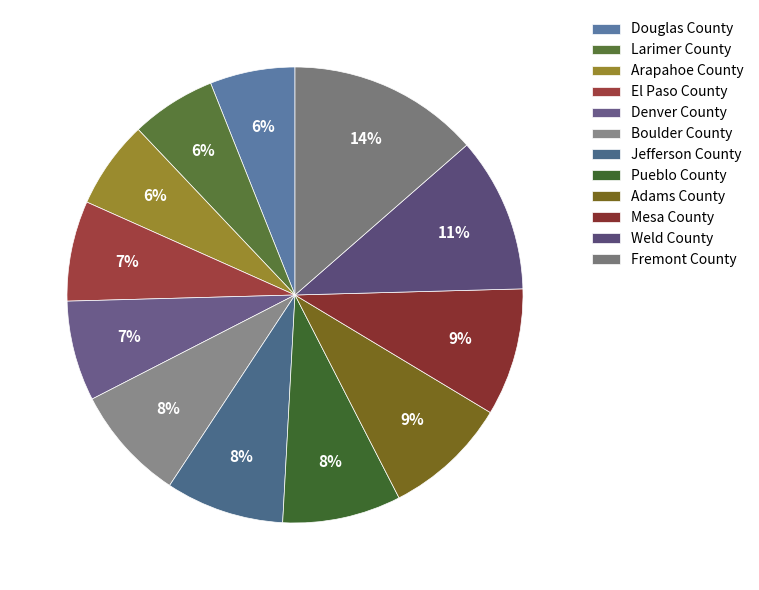

What is the change in value from Boulder County to Jefferson County?

+0.1